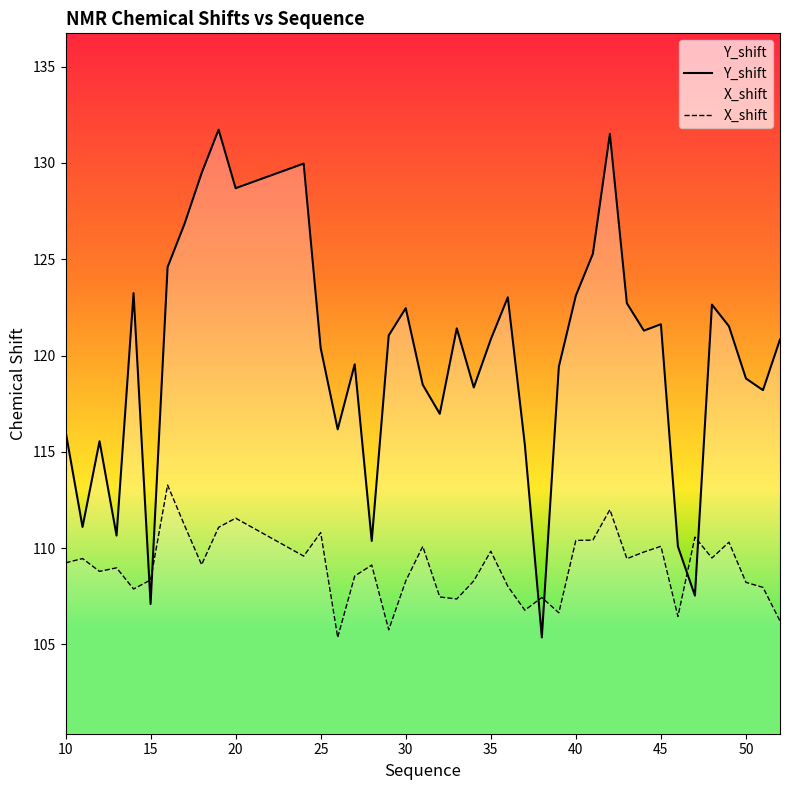

How many distinct data groups are displayed?

2